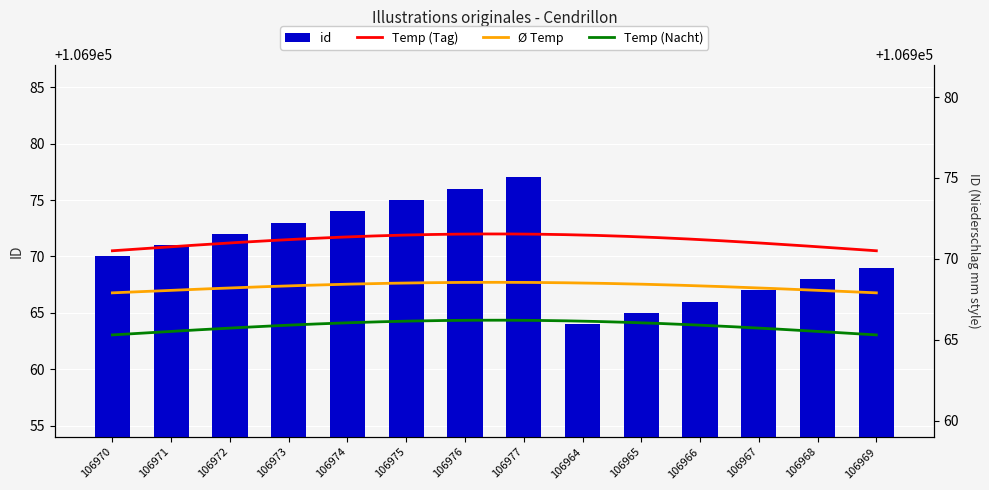

At which category does the chart reach its peak across all series?

106977